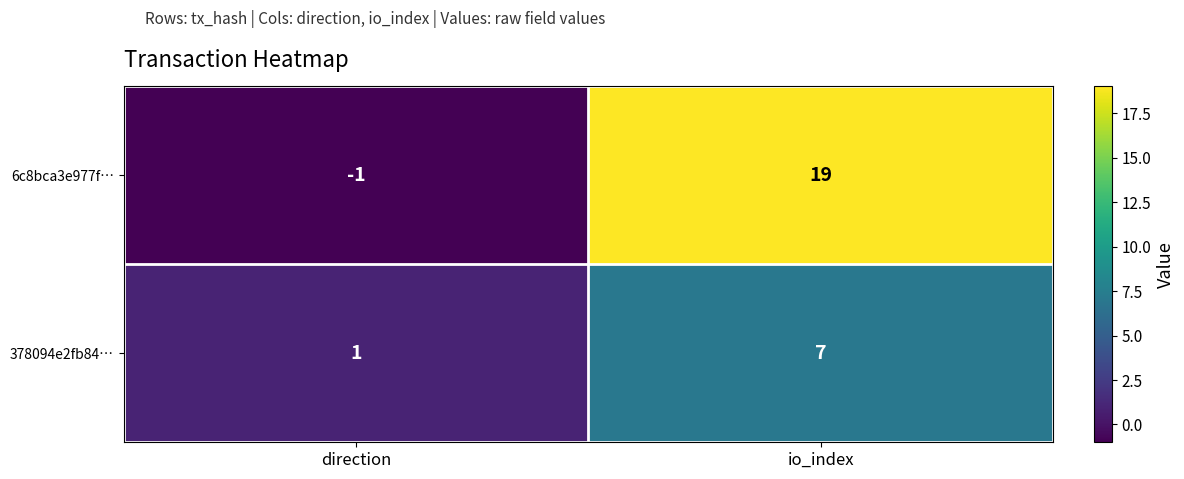

The 378094e2fb84… series shows 1 at direction. True or false?

True